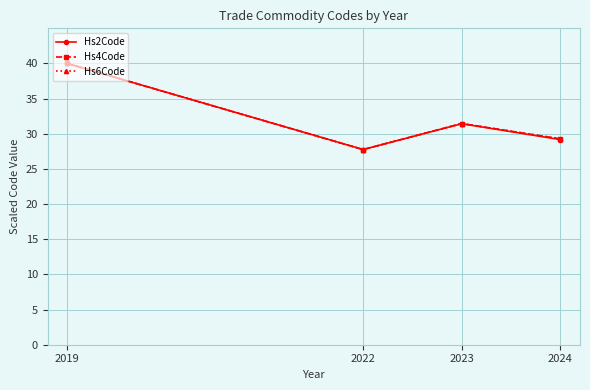

Reading right to left, extract all data points from this chart.

Hs2Code: 29.2	31.4	27.8	40.0
Hs4Code: 29.3	31.5	27.8	40.0
Hs6Code: 29.3	31.5	27.8	40.0